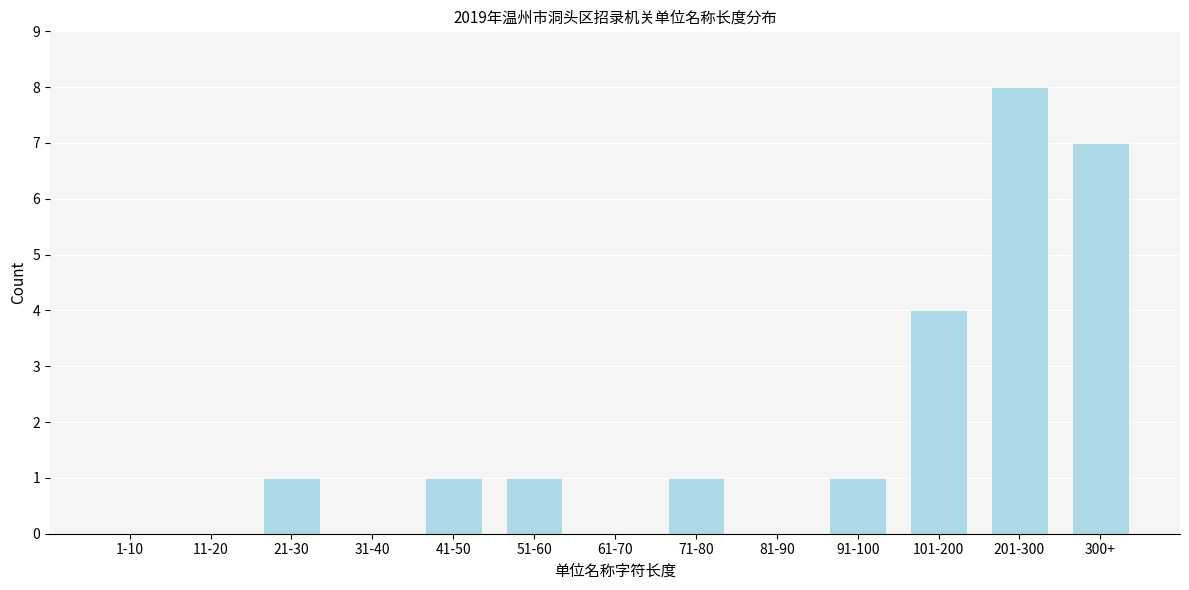

Reading left to right, what are all the values shown in this chart?

1-10=0	11-20=0	21-30=1	31-40=0	41-50=1	51-60=1	61-70=0	71-80=1	81-90=0	91-100=1	101-200=4	201-300=8	300+=7